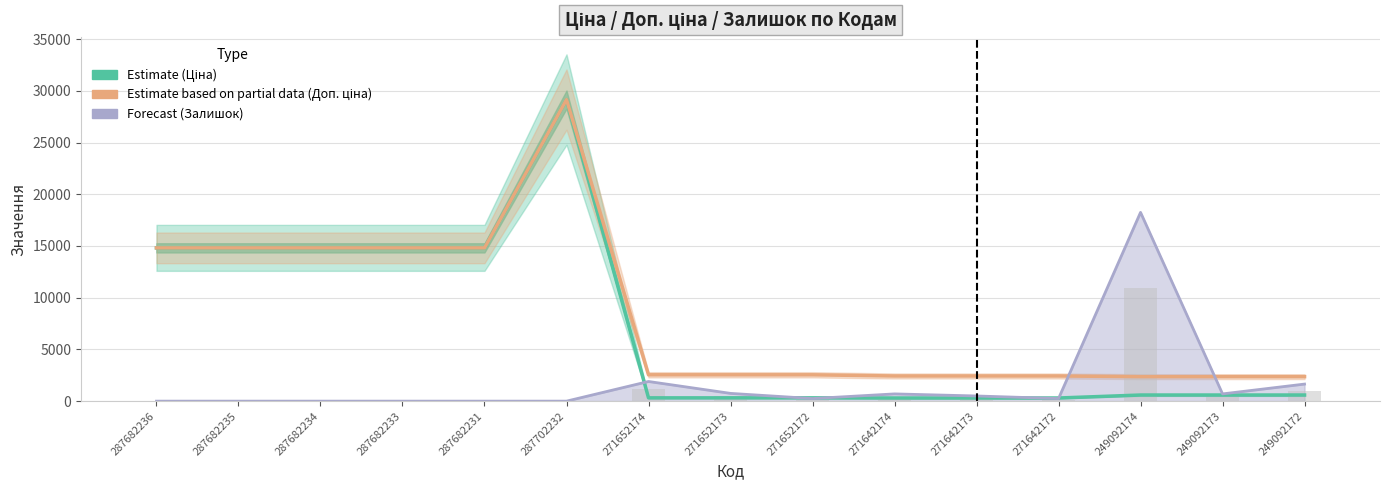

Reading right to left, what are all the values shown in this chart?

Ціна (Estimate): 249092172=591.6	249092173=591.6	249092174=591.6	271642172=304.1	271642173=304.1	271642174=304.1	271652172=318.3	271652173=318.3	271652174=318.3	287702232=29152.3	287682231=14817.6	287682233=14817.6	287682234=14817.6	287682235=14817.6	287682236=14817.6
Доп. ціна (Partial): 249092172=2366.5	249092173=2366.5	249092174=2366.5	271642172=2432.8	271642173=2432.8	271642174=2432.8	271652172=2546.4	271652173=2546.4	271652174=2546.4	287702232=29152.3	287682231=14817.6	287682233=14817.6	287682234=14817.6	287682235=14817.6	287682236=14817.6
Залишок × 50 (Forecast): 249092172=1650.0	249092173=700.0	249092174=18250.0	271642172=250.0	271642173=500.0	271642174=700.0	271652172=250.0	271652173=750.0	271652174=1900.0	287702232=0.0	287682231=0.0	287682233=0.0	287682234=0.0	287682235=0.0	287682236=0.0